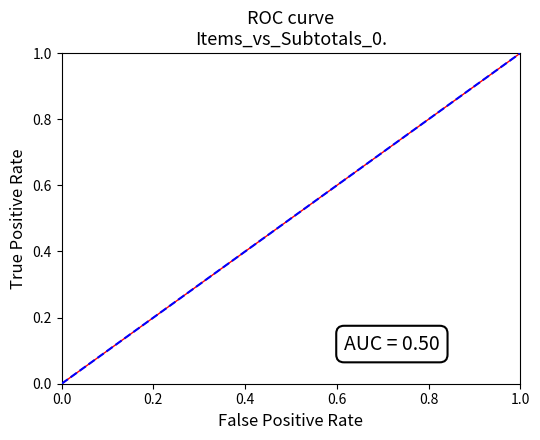

Reading left to right, what are all the values shown in this chart?

0.0	0.0	0.1	0.1	0.1	0.2	0.2	0.2	0.3	0.3	0.4	0.4	0.4	0.5	0.5	0.5	0.6	0.6	0.6	0.7	0.7	0.8	0.8	0.8	0.9	0.9	0.9	1.0	1.0